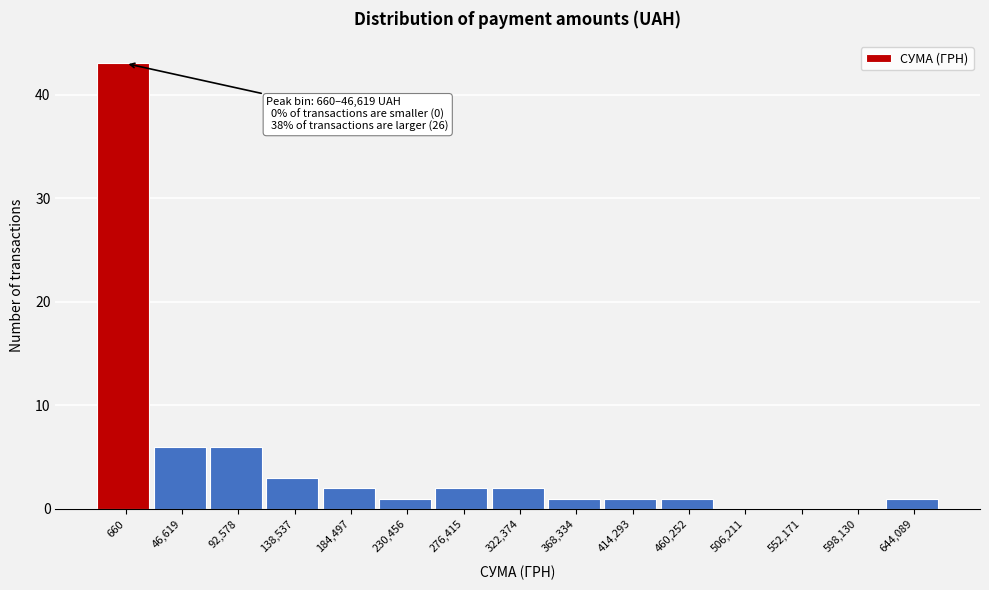

Reading left to right, list all the values displayed in this chart.

660=43	46,619=6	92,578=6	138,537=3	184,497=2	230,456=1	276,415=2	322,374=2	368,334=1	414,293=1	460,252=1	506,211=0	552,171=0	598,130=0	644,089=1